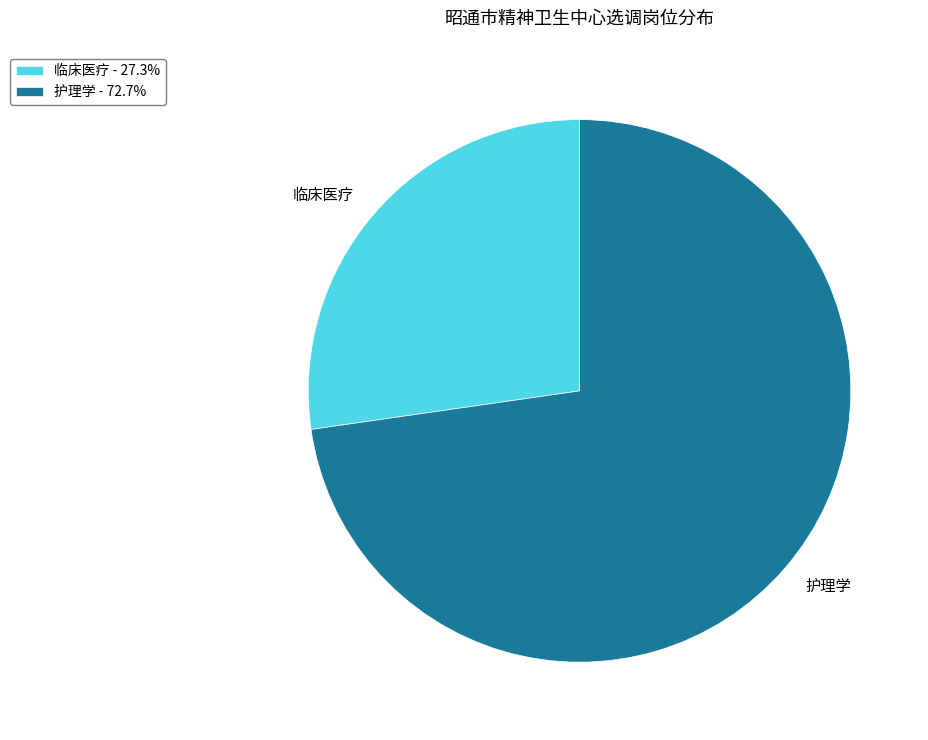

The 护理学 slice represents 82% of the pie. True or false?

False